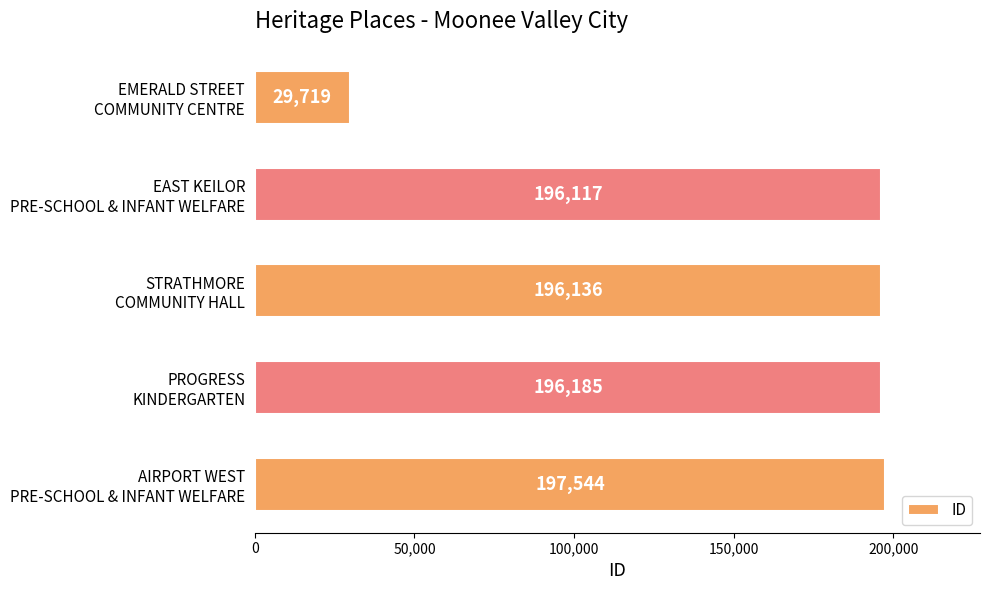

How many bars are there in total?

5